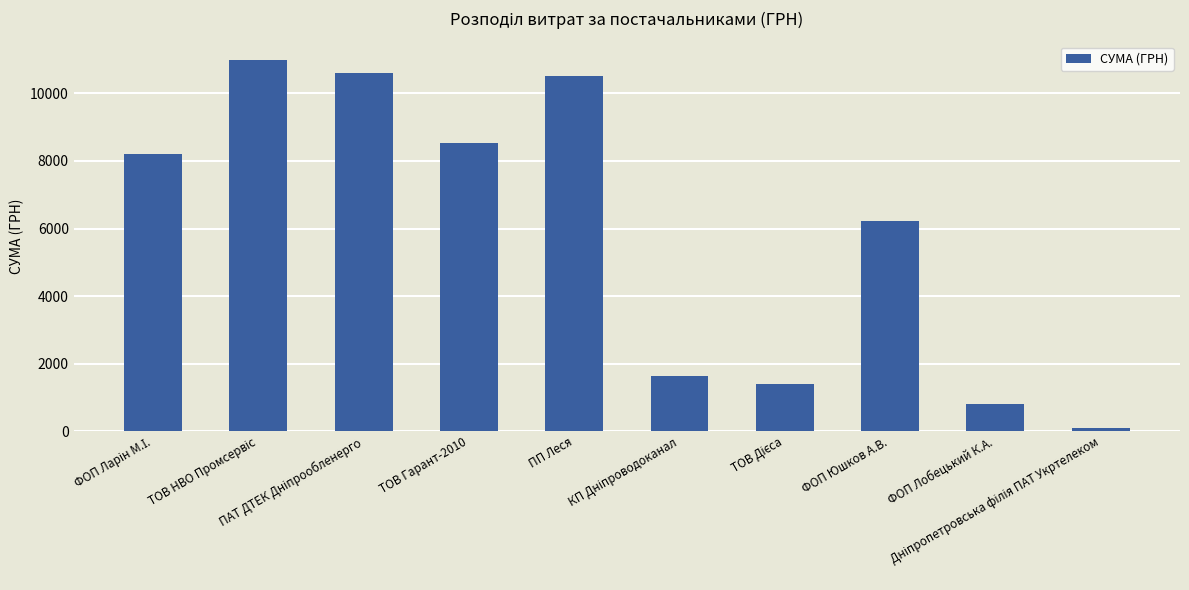

What is the value of the 6th bar from the left?

1645.1